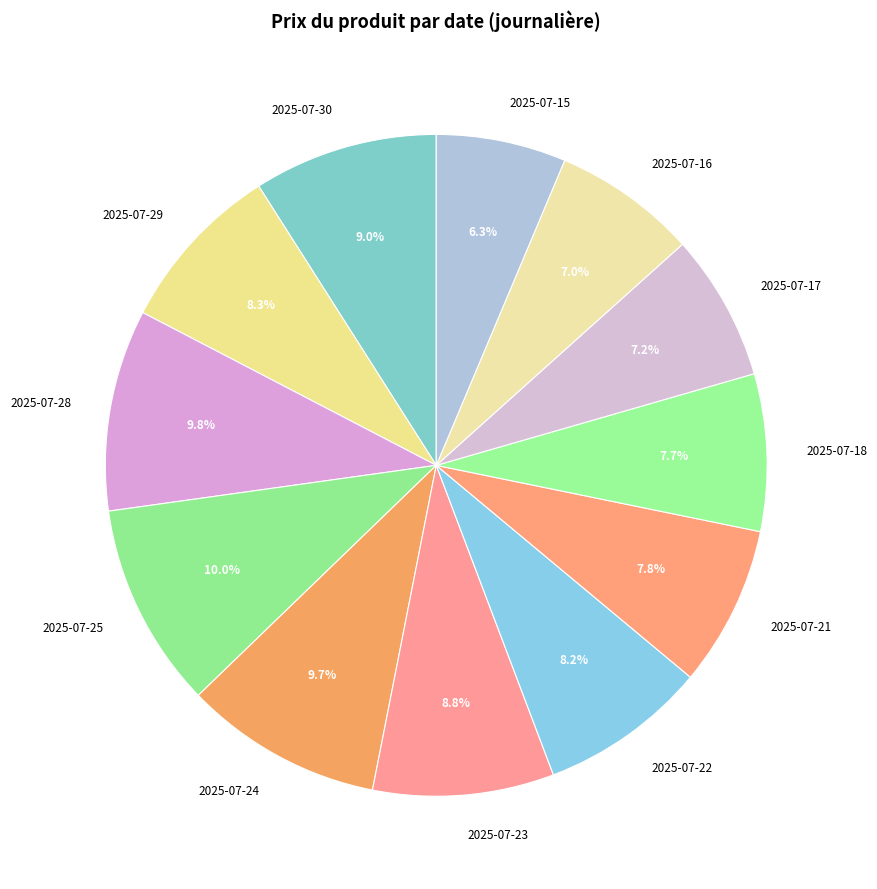

To the nearest percent, what is the average slice percentage?

8%